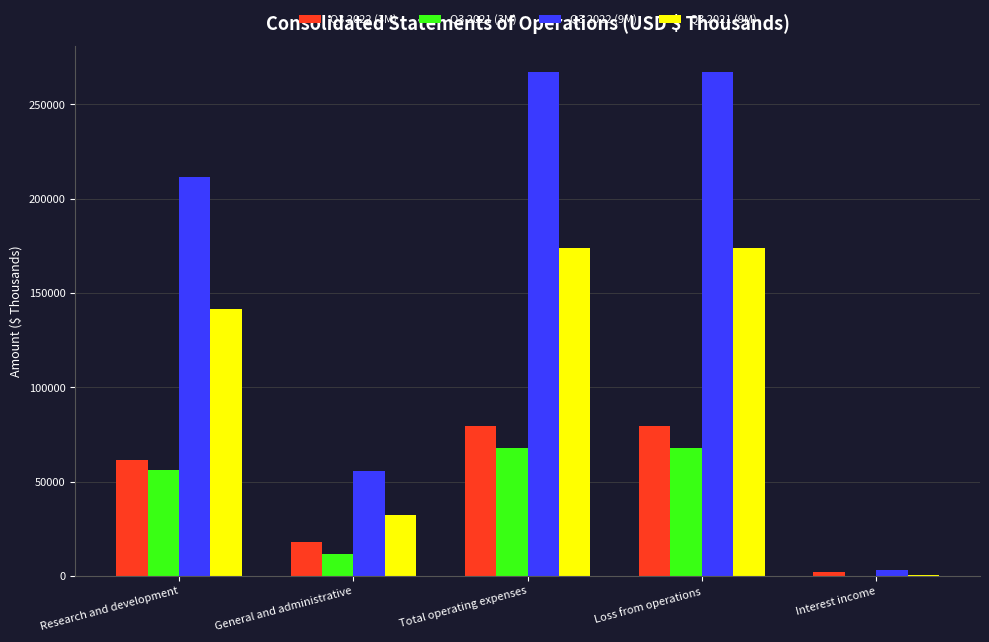

Which series has the largest range (max minus min)?

Q3 2022 (9M)